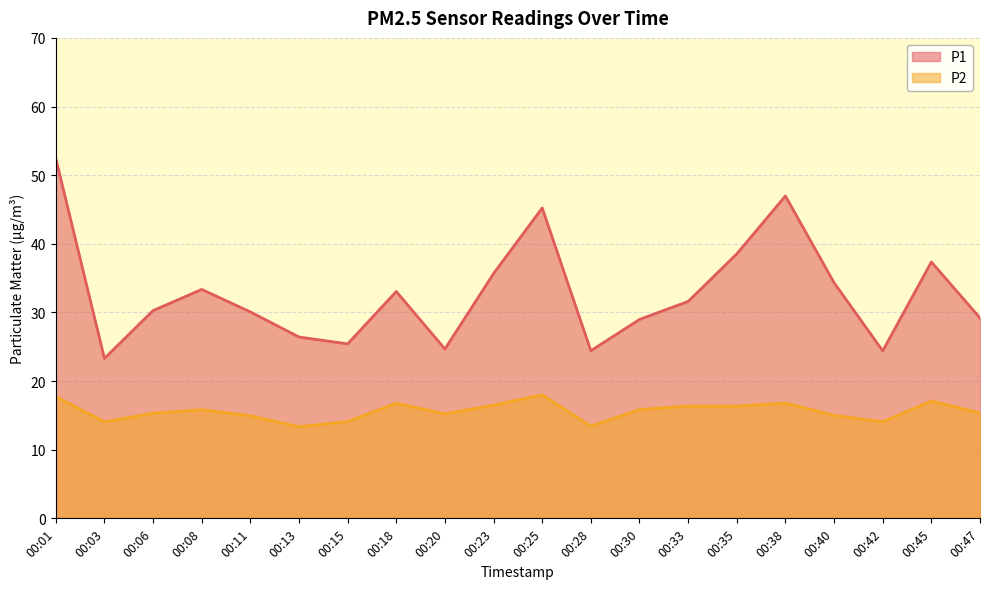

List the series in order of their peak value, lowest first.

P2, P1